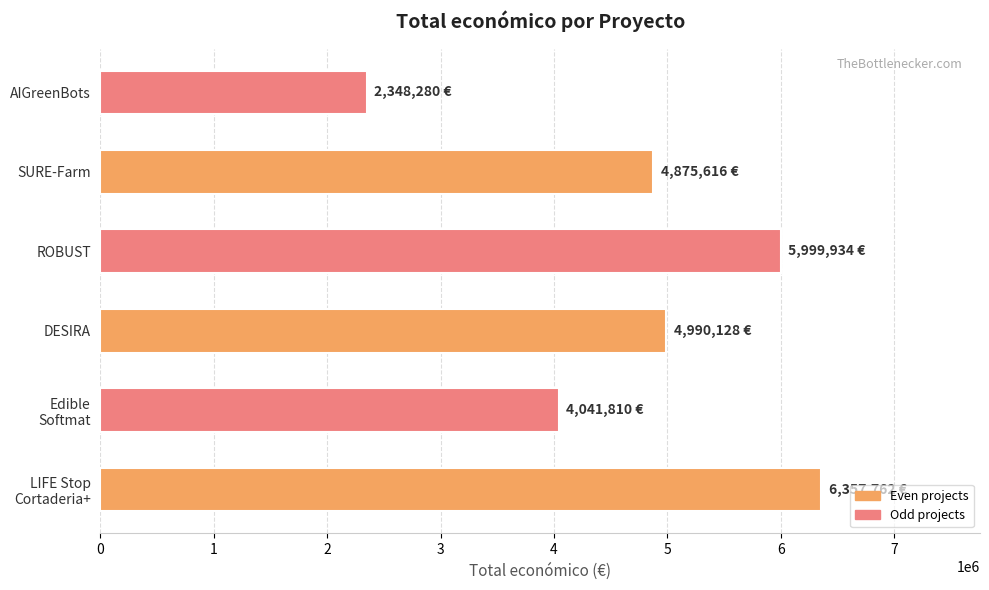

Count the number of data series in this chart.

1